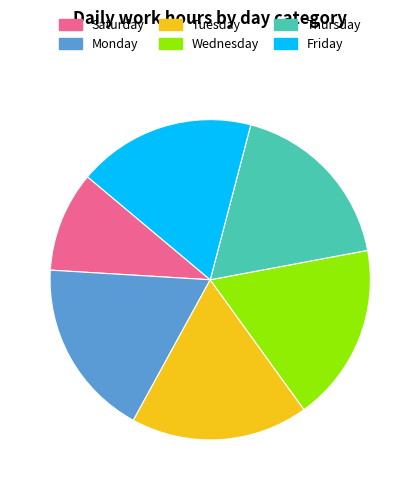

Is the sum of Monday and Tuesday greater than half?

No